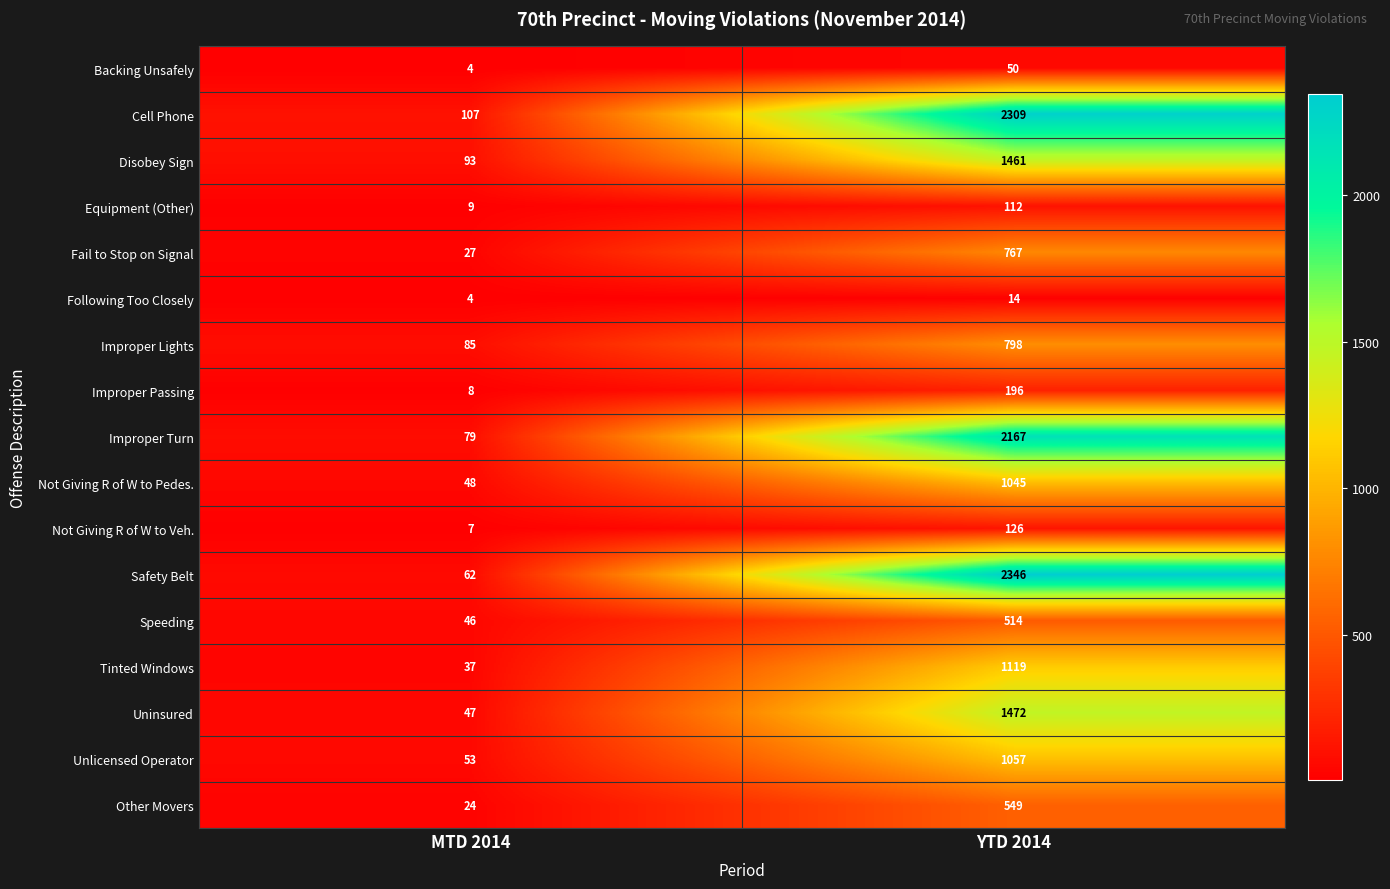

What is the sum of all Unlicensed Operator values?

1110